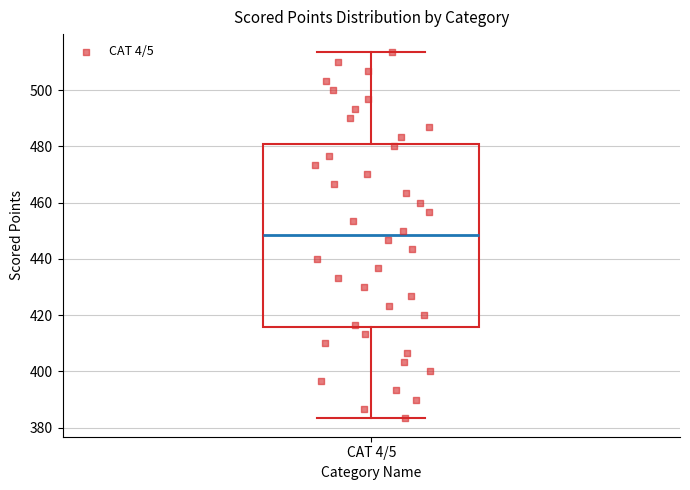

Where is the upper edge of the box for CAT 4/5 on the y-axis? The values are not printed on the chart, so give them approximately, as read against the axis.

480